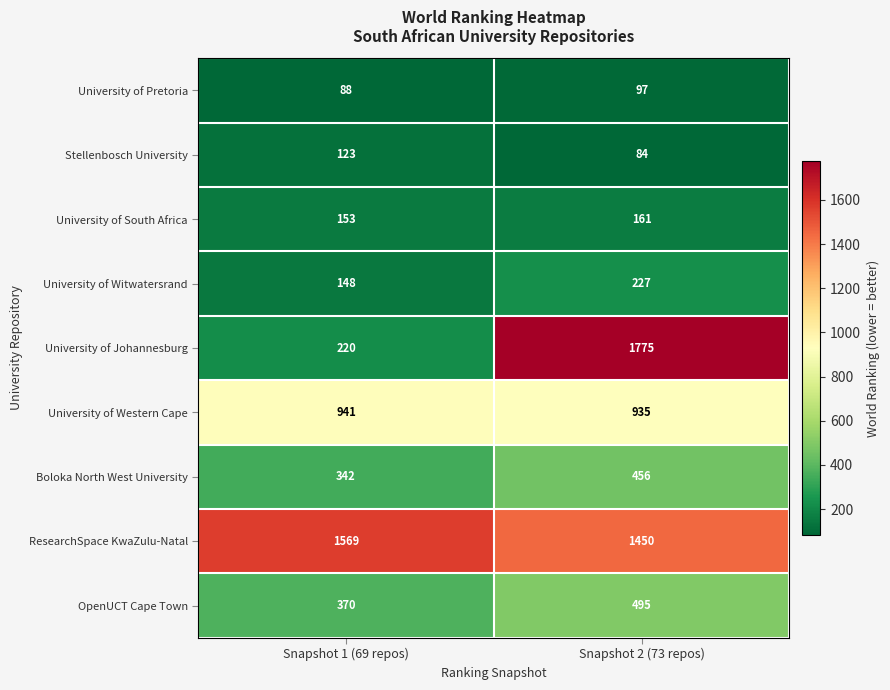

Is it true that Stellenbosch University equals 143 at Snapshot 2 (73 repos)?

False